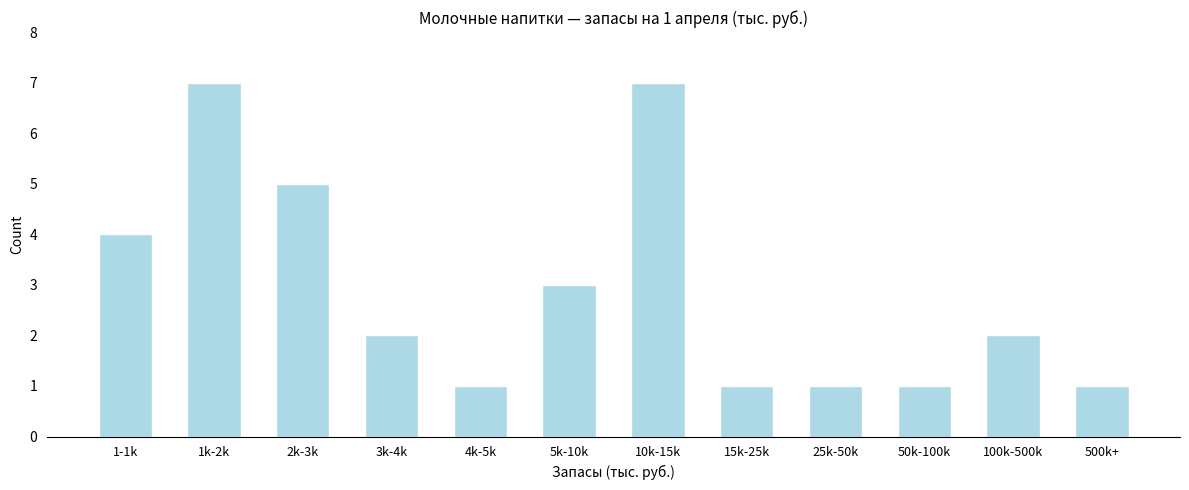

Reading left to right, transcribe all the data shown in this chart.

1-1k=4	1k-2k=7	2k-3k=5	3k-4k=2	4k-5k=1	5k-10k=3	10k-15k=7	15k-25k=1	25k-50k=1	50k-100k=1	100k-500k=2	500k+=1